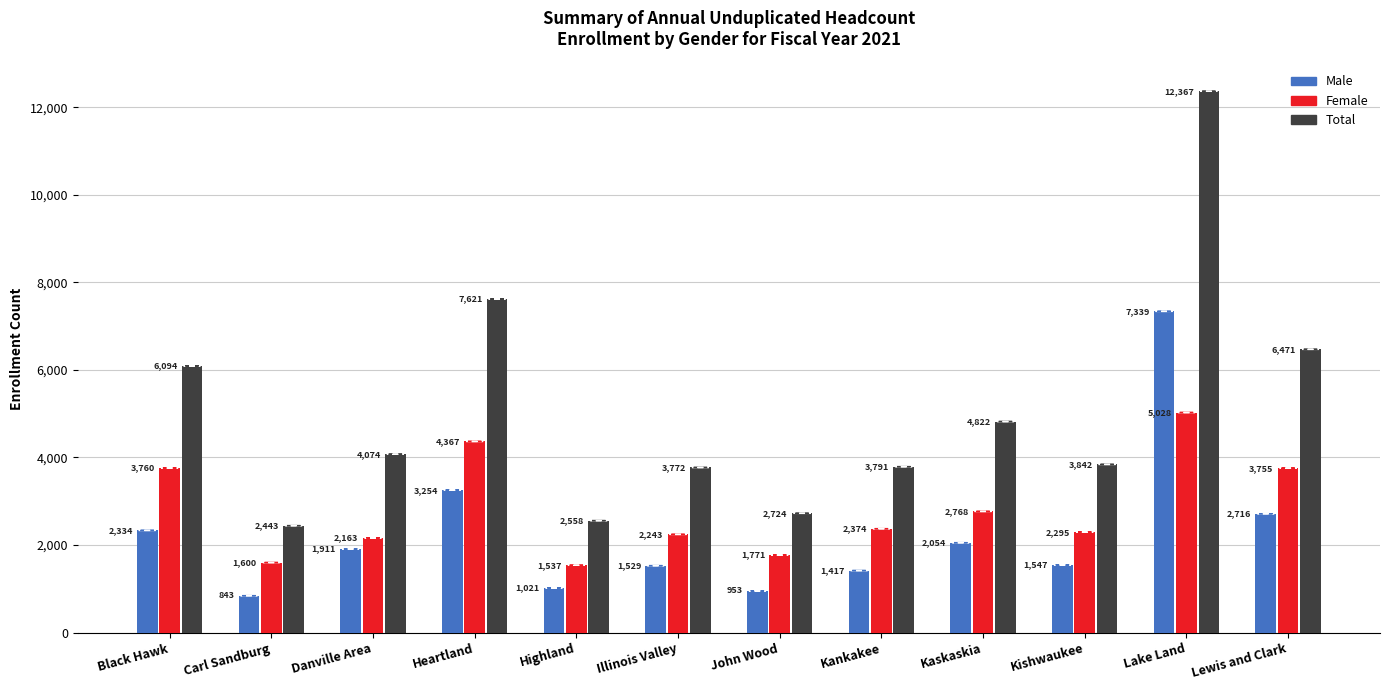

List the series in order of their overall mean, lowest first.

Male, Female, Total